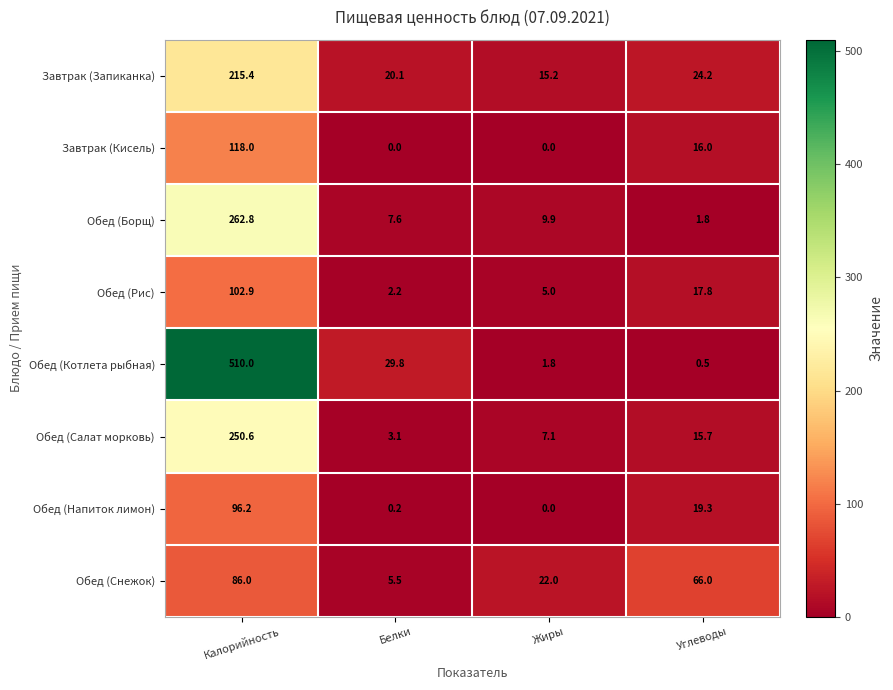

What is the sum of all Обед (Напиток лимон) values?

115.7